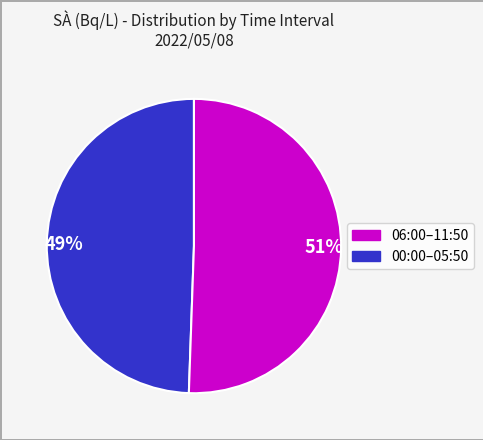

How many segments does this pie chart have?

2